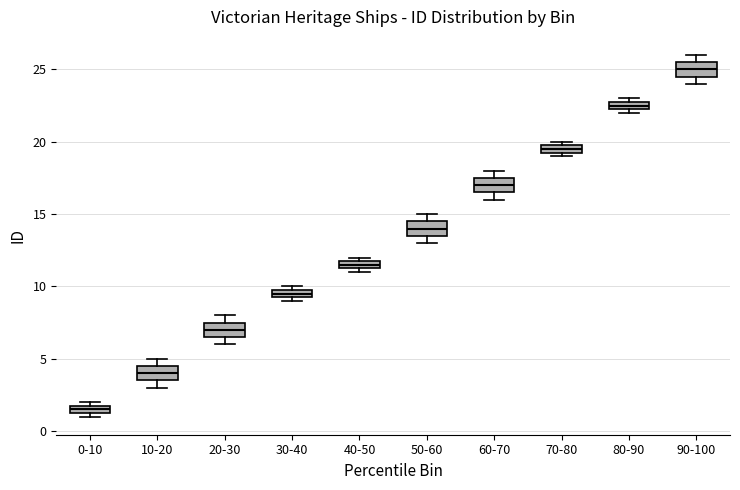

Which box has the lowest median line?

0-10